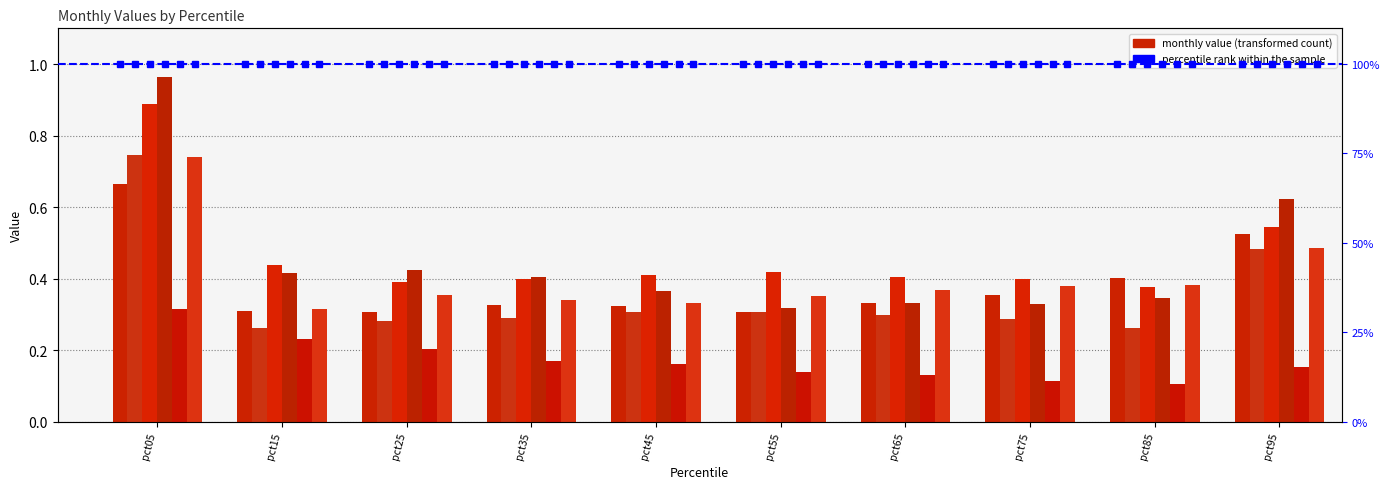

What is the spread (max minus min) of values at pct25?

0.2